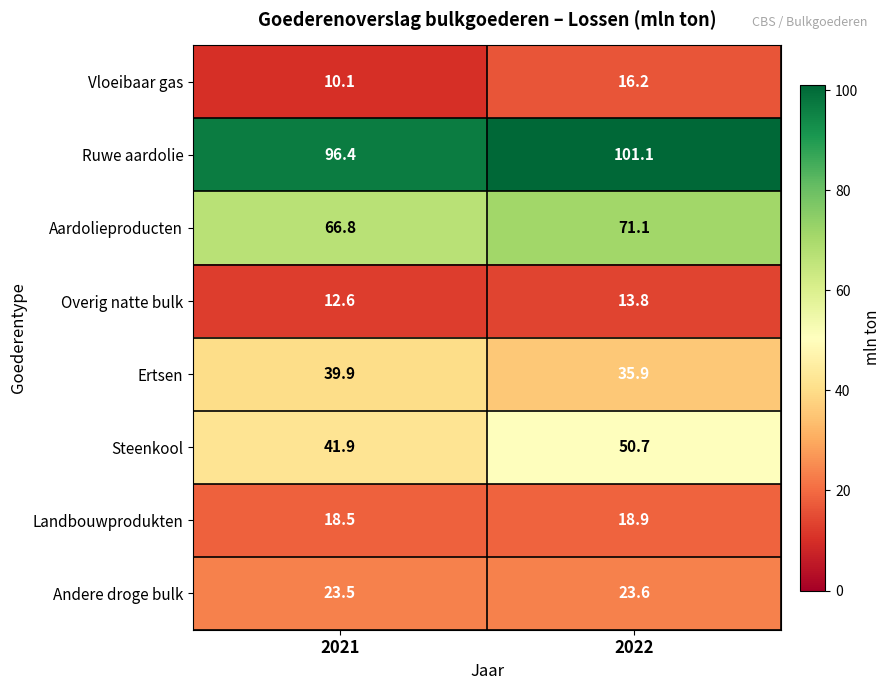

At which label does Vloeibaar gas first exceed 16?

2022